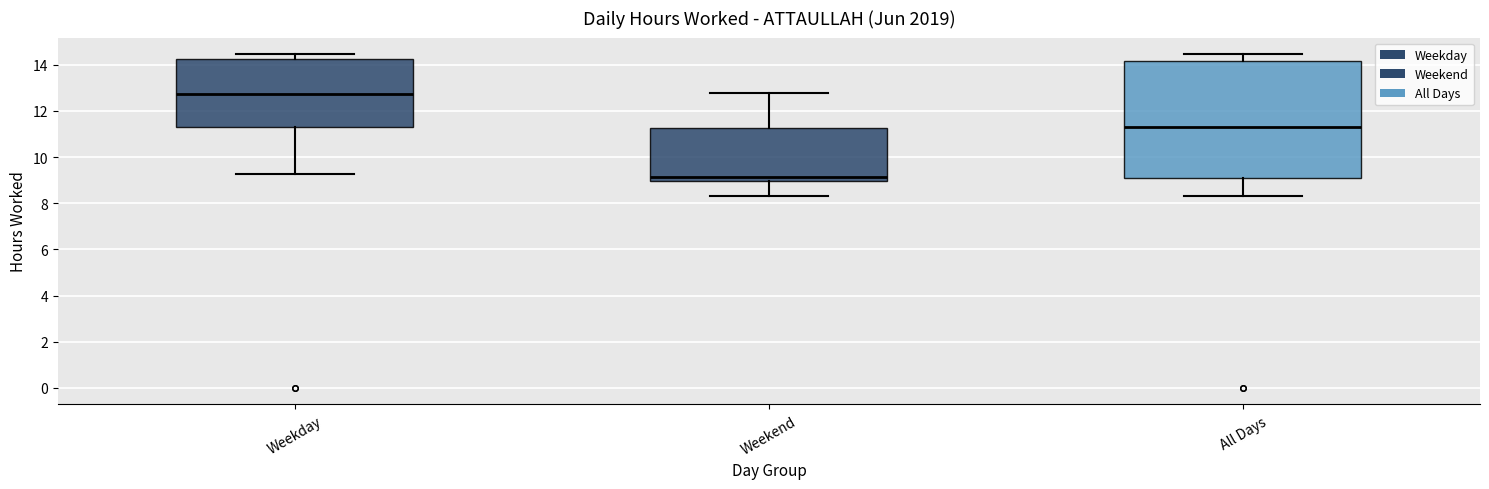

Which box has the highest median line?

Weekday